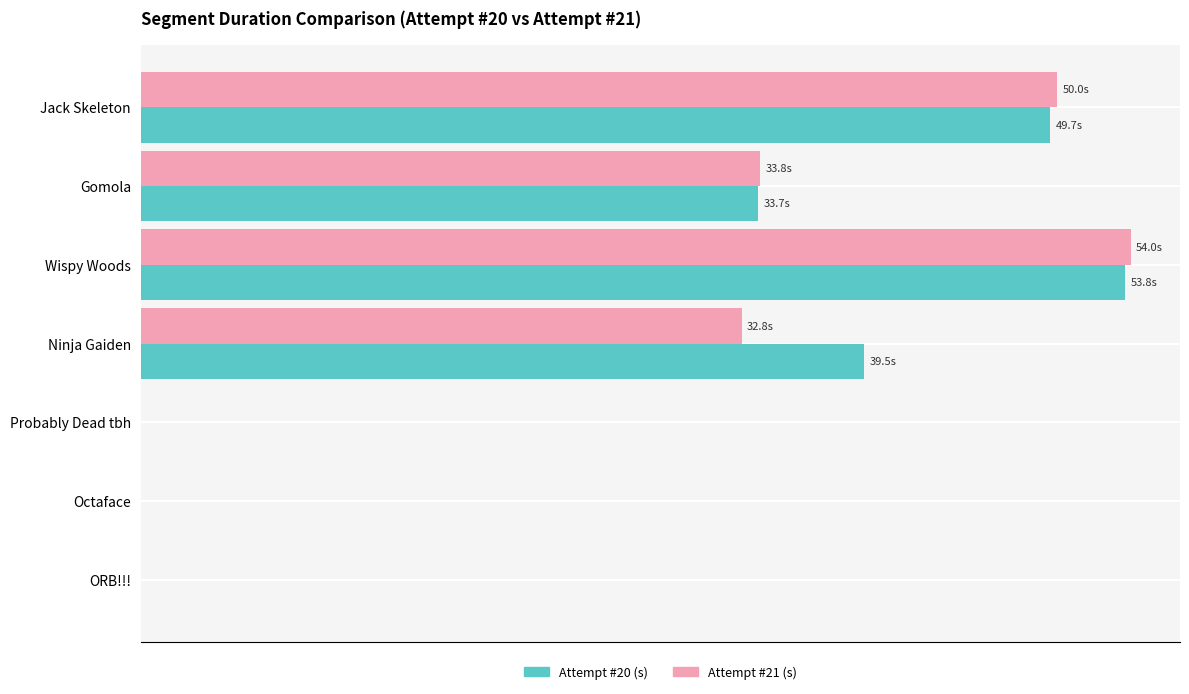

Rank the series by their average value, from highest to lowest.

Attempt #20 (s), Attempt #21 (s)